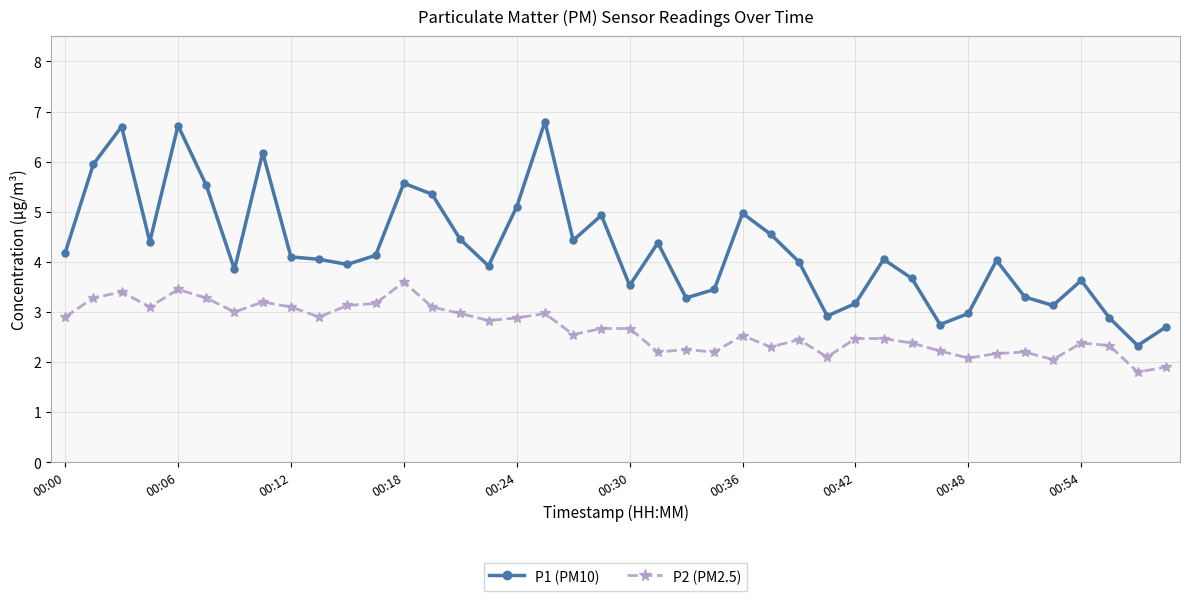

Which series has the largest total across all categories?

P1 (PM10)